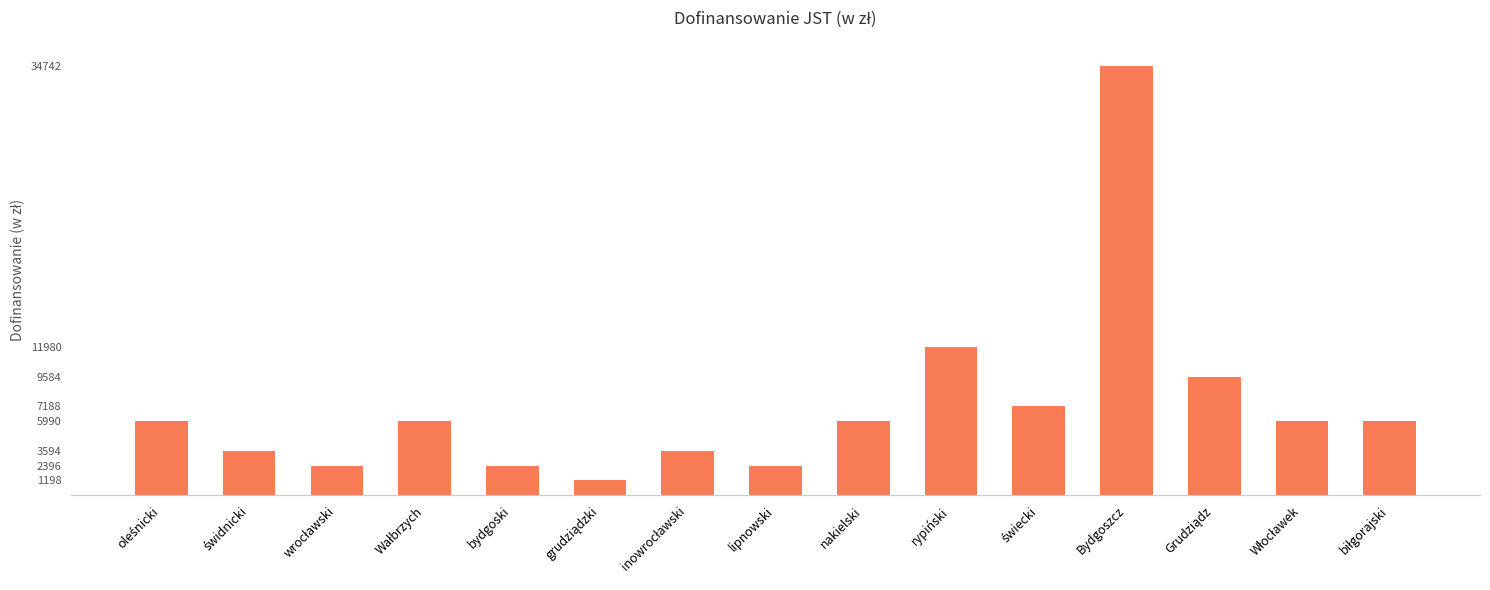

Are the bars grouped side by side (vs. stacked)?

No